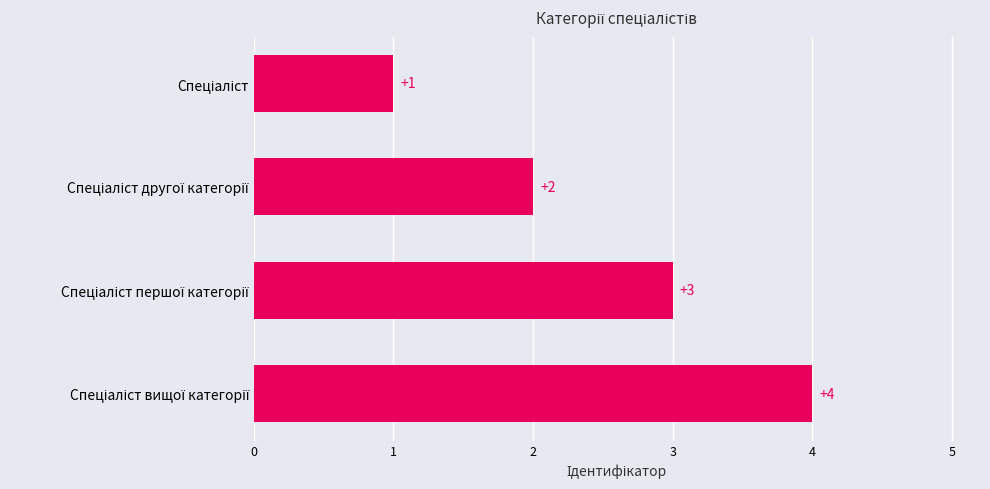

What is the difference between the maximum and minimum values?

3